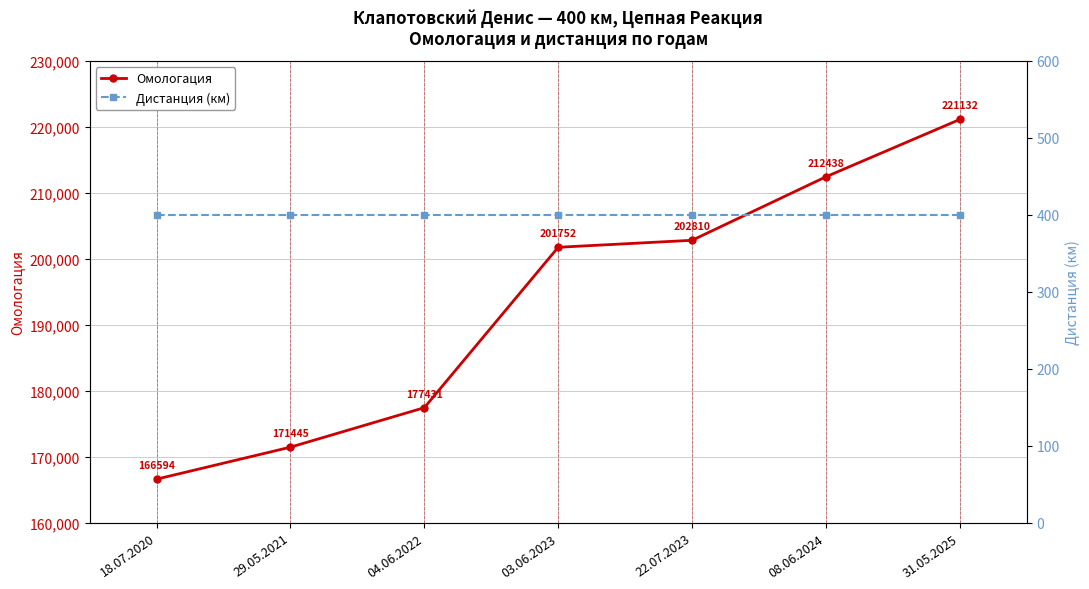

List the series in order of their overall mean, highest first.

Омологация, Дистанция (км)